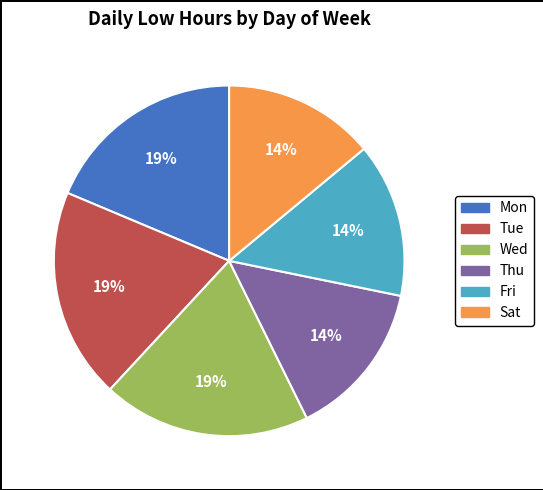

How many segments does this pie chart have?

6